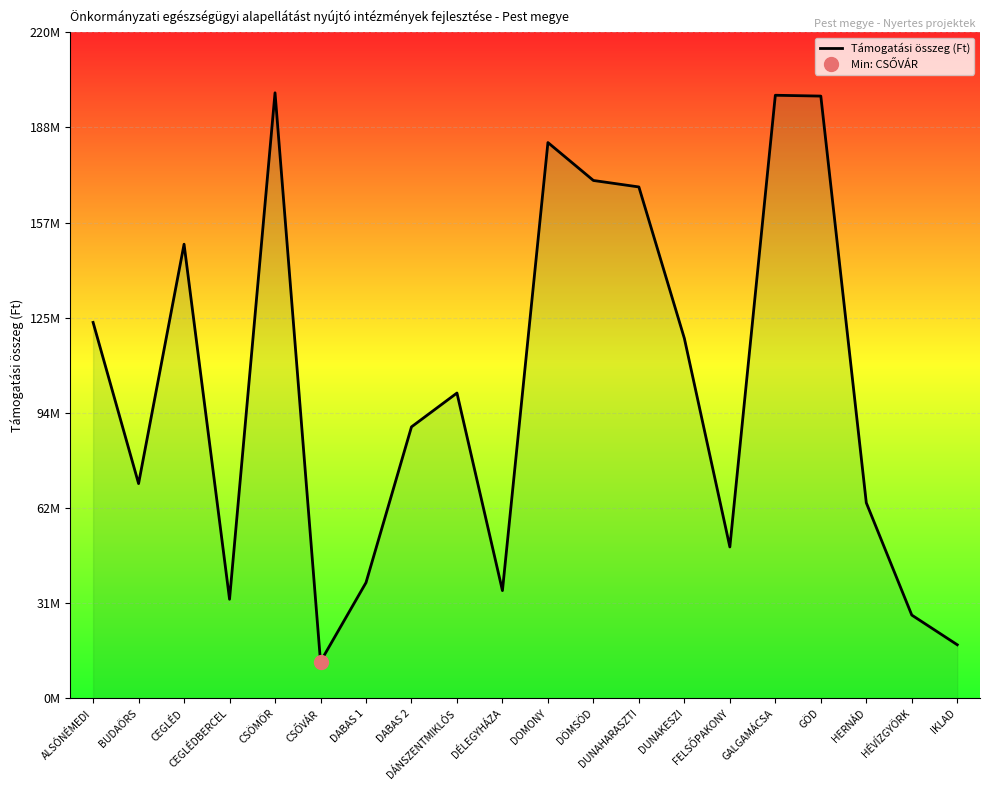

Rank the categories by value from highest to lowest.

CSÖMÖR, GALGAMÁCSA, GÖD, DOMONY, DÖMSÖD, DUNAHARASZTI, CEGLÉD, ALSÓNÉMEDI, DUNAKESZI, DÁNSZENTMIKLÓS, DABAS 2, BUDAÖRS, HERNÁD, FELSŐPAKONY, DABAS 1, DÉLEGYHÁZA, CEGLÉDBERCEL, HÉVÍZGYÖRK, IKLAD, CSŐVÁR